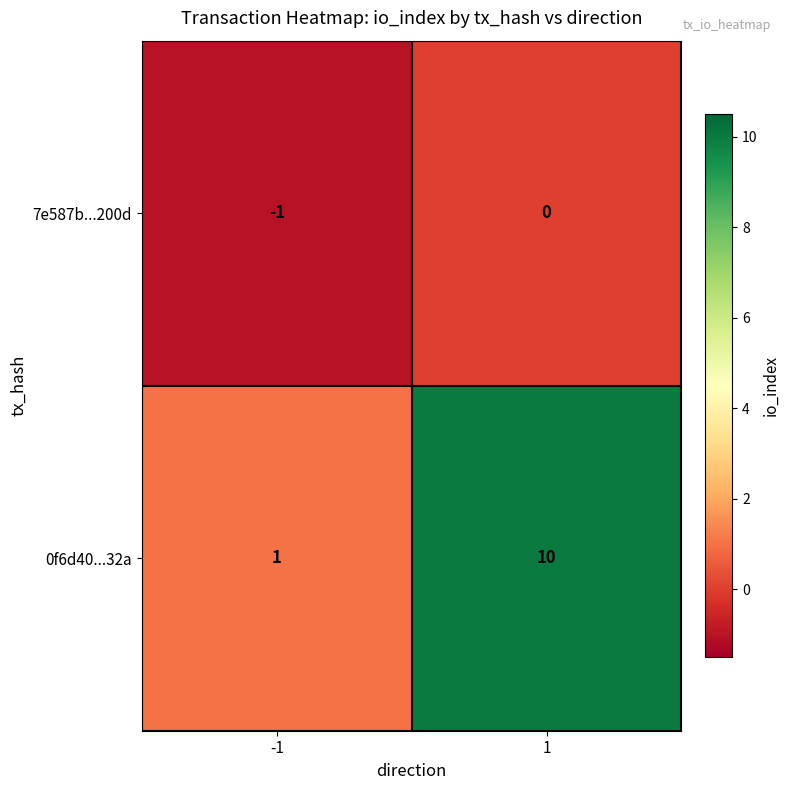

Rank the series by their average value, from lowest to highest.

7e587b...200d, 0f6d40...32a